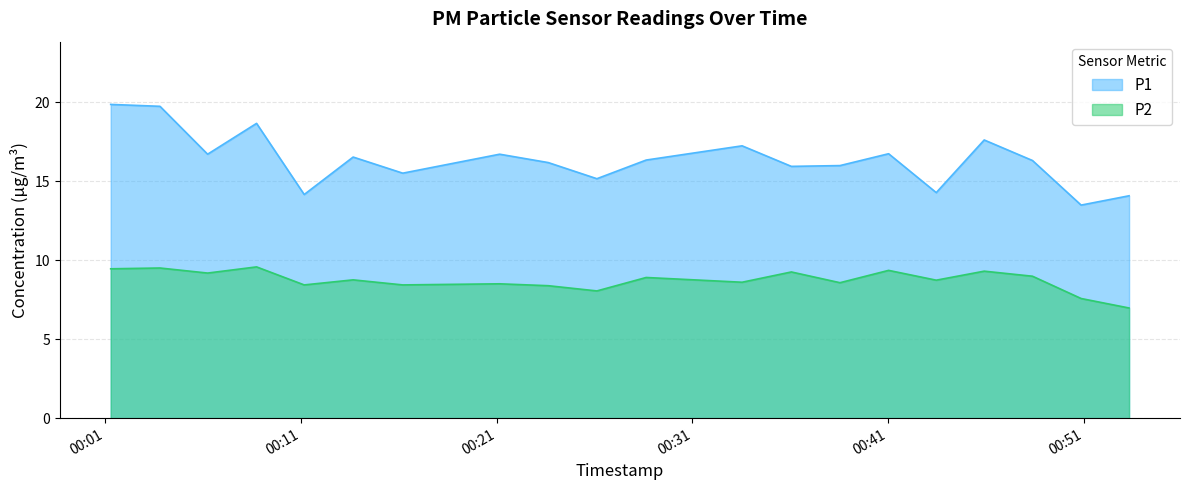

List the labels in order of P2 value, smallest first.

2024-01-07T00:53:18, 2024-01-07T00:50:51, 2024-01-07T00:26:07, 2024-01-07T00:23:38, 2024-01-07T00:11:10, 2024-01-07T00:16:12, 2024-01-07T00:21:09, 2024-01-07T00:38:32, 2024-01-07T00:33:32, 2024-01-07T00:43:27, 2024-01-07T00:13:40, 2024-01-07T00:28:38, 2024-01-07T00:48:22, 2024-01-07T00:06:14, 2024-01-07T00:36:03, 2024-01-07T00:45:54, 2024-01-07T00:41:01, 2024-01-07T00:01:17, 2024-01-07T00:03:48, 2024-01-07T00:08:44